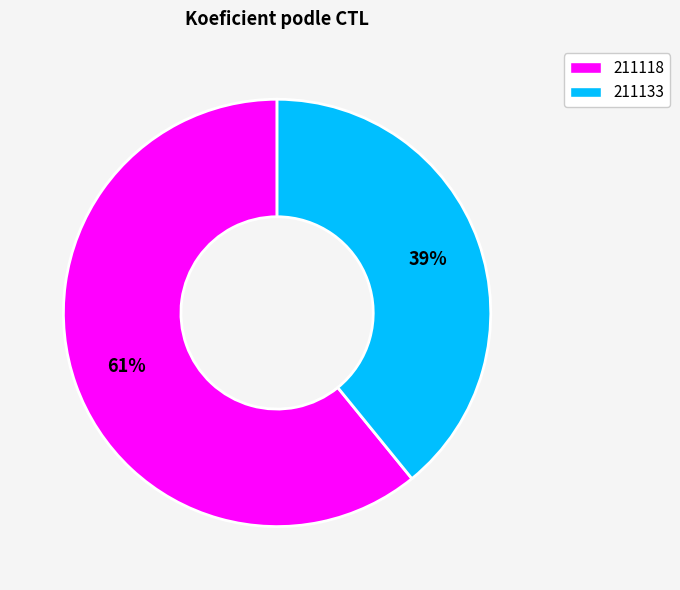

Rank the categories by value from highest to lowest.

211118, 211133